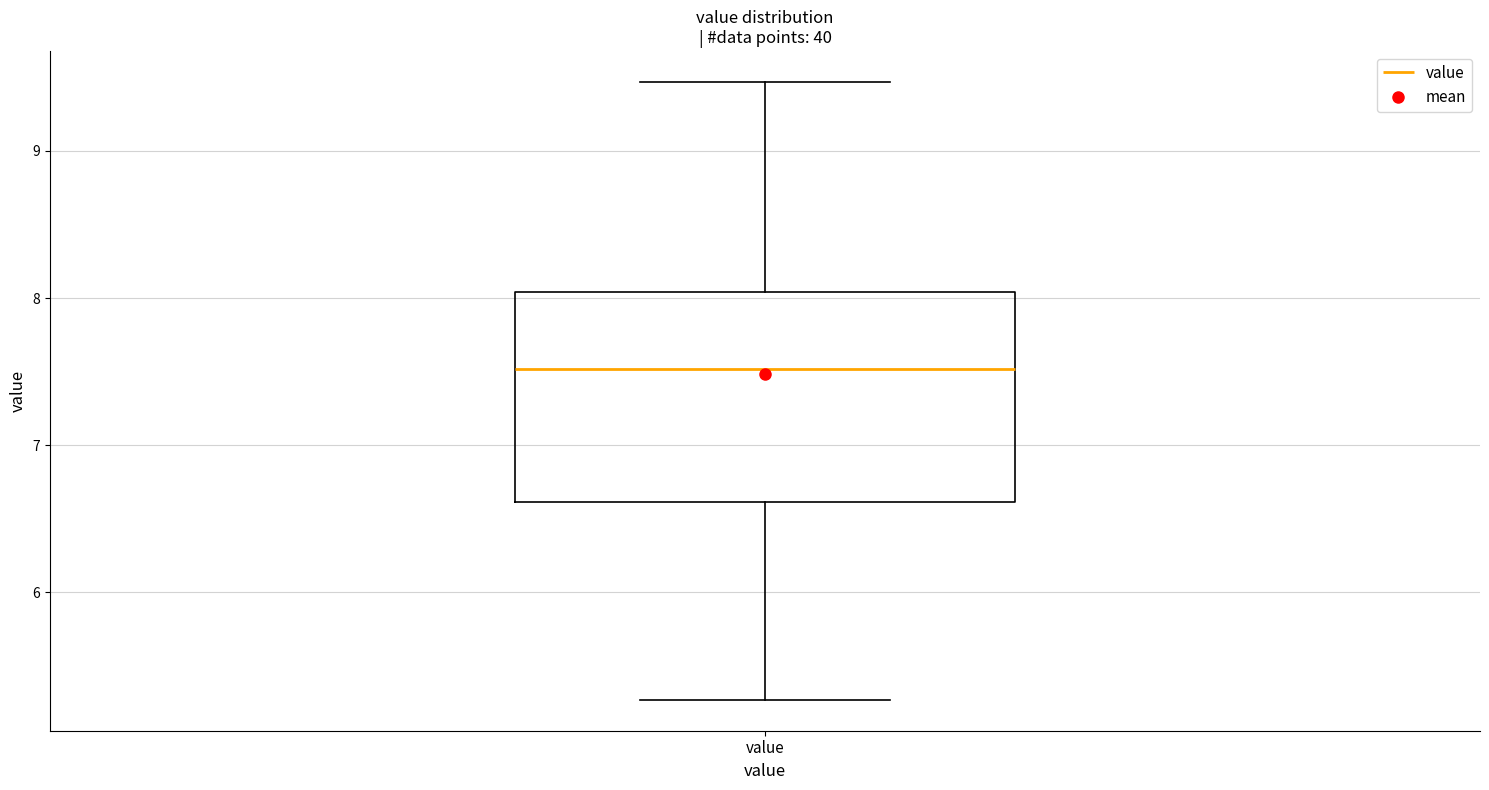

Read this box plot against the y-axis: the position of the median line, the range covered by the box, and the ends of both whiskers. The values are not printed on the chart, so give them approximately, as read against the axis.

median 7.5, box 6.6 to 8.0, whiskers 5.3 to 9.5